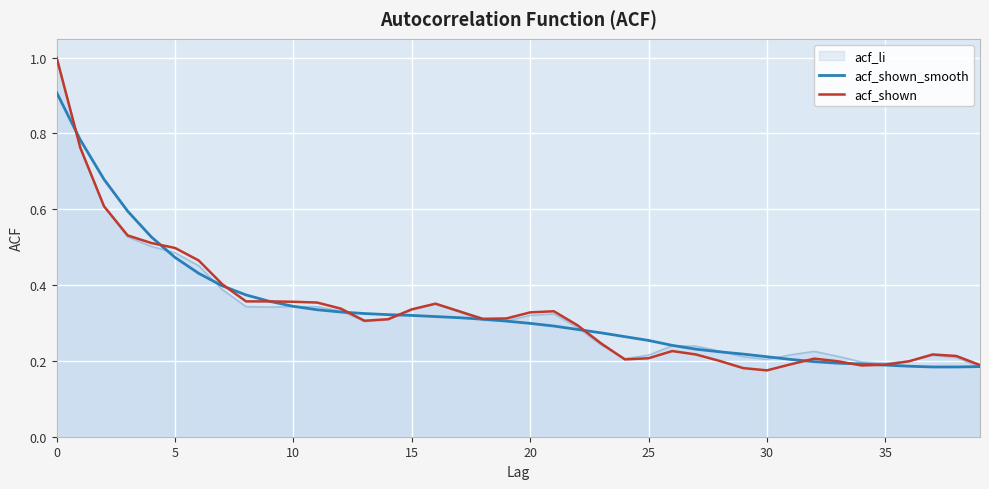

How many acf_shown values are between 0 and 1?

40